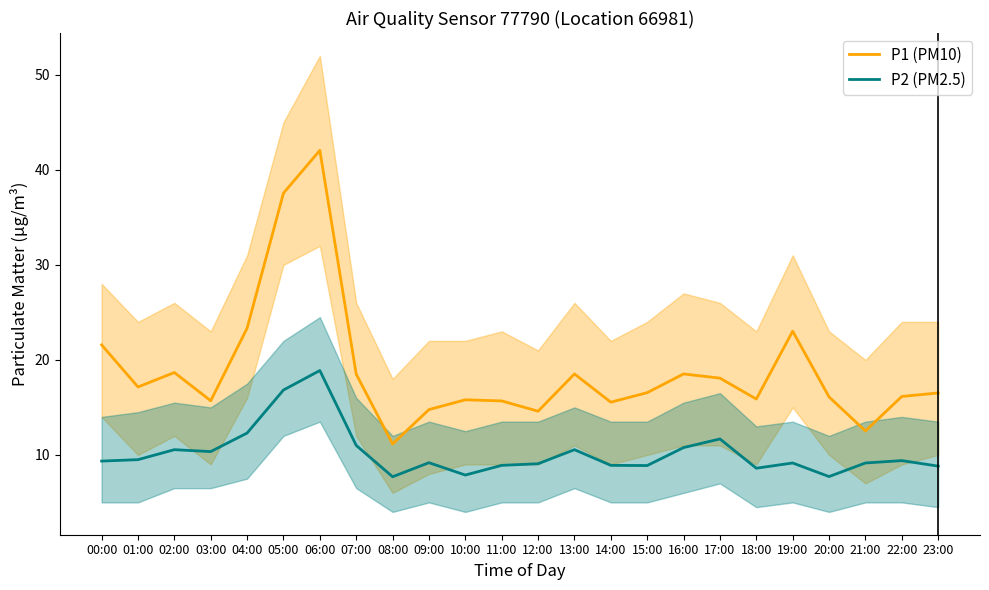

Which label corresponds to the largest value in the chart?

06:00